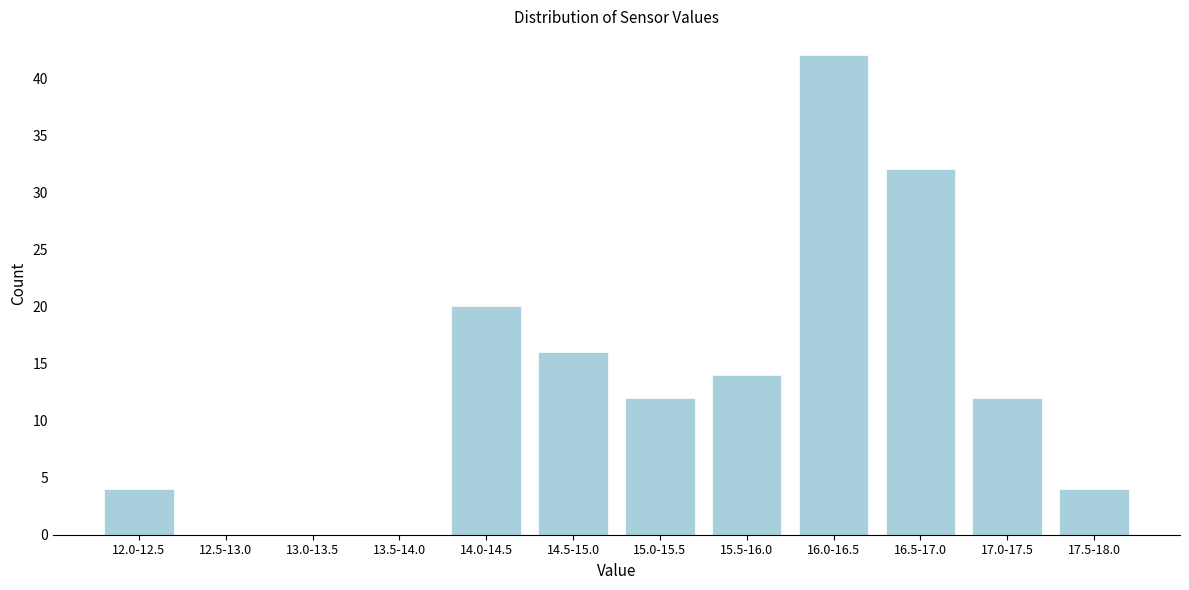

Reading right to left, list all the values displayed in this chart.

17.5-18.0=4	17.0-17.5=12	16.5-17.0=32	16.0-16.5=42	15.5-16.0=14	15.0-15.5=12	14.5-15.0=16	14.0-14.5=20	13.5-14.0=0	13.0-13.5=0	12.5-13.0=0	12.0-12.5=4